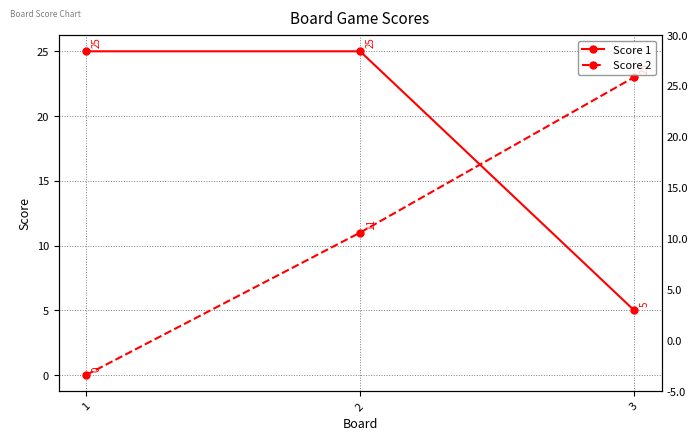

Reading left to right, list all the values displayed in this chart.

Score 1: 25	25	5
Score 2: 0	11	23